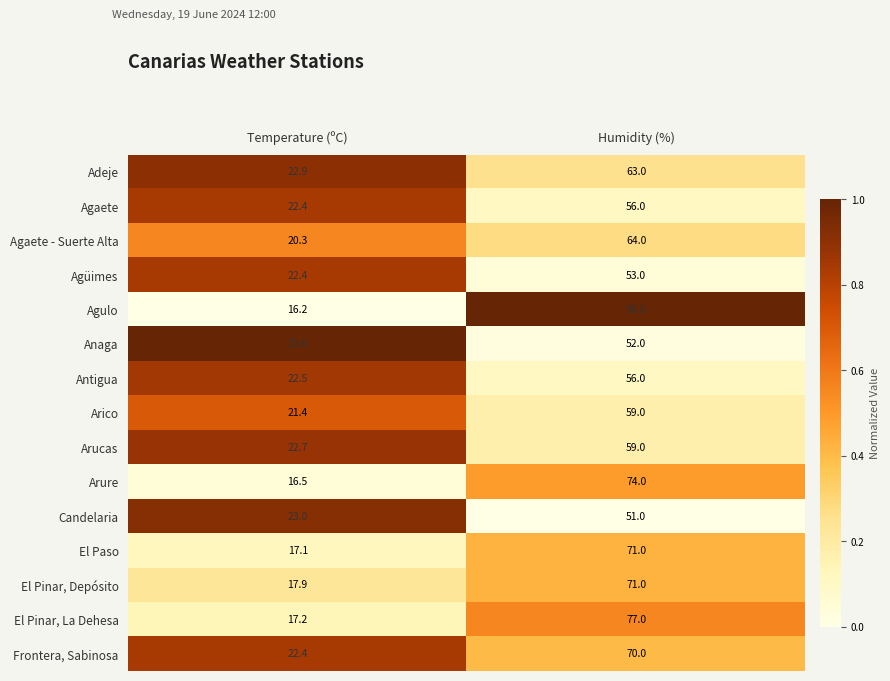

What is the total value across all series at Humidity (%)?

974.0